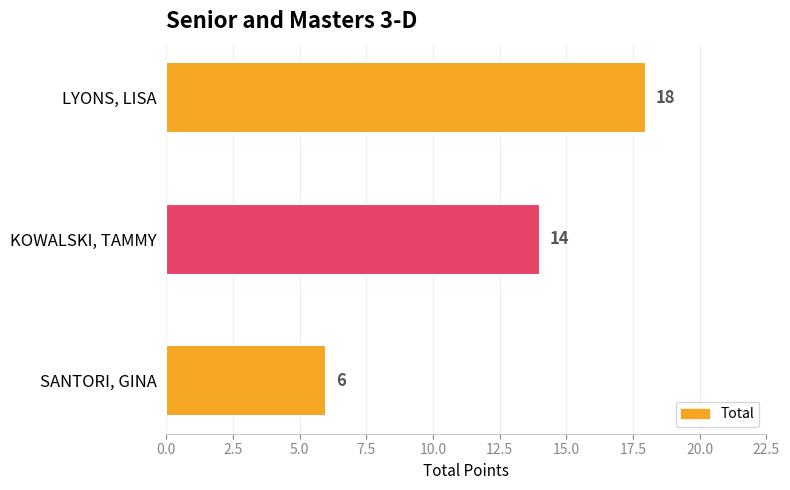

What is the value of the 2nd bar from the top?

14